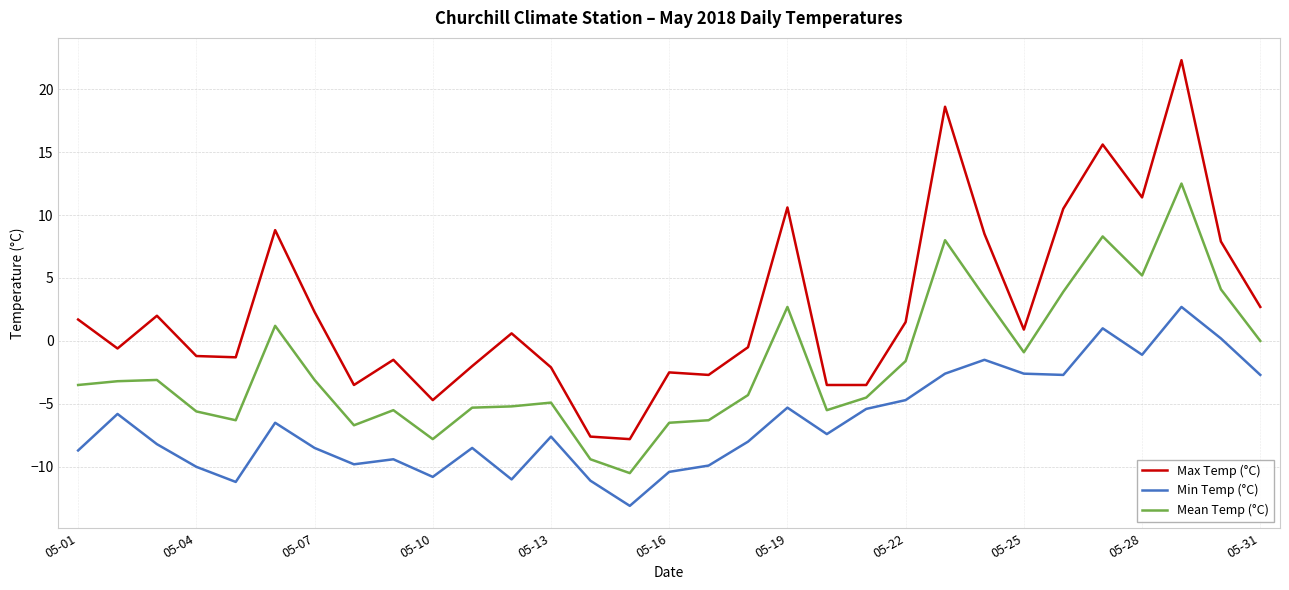

Which series has the largest total across all categories?

Max Temp (°C)